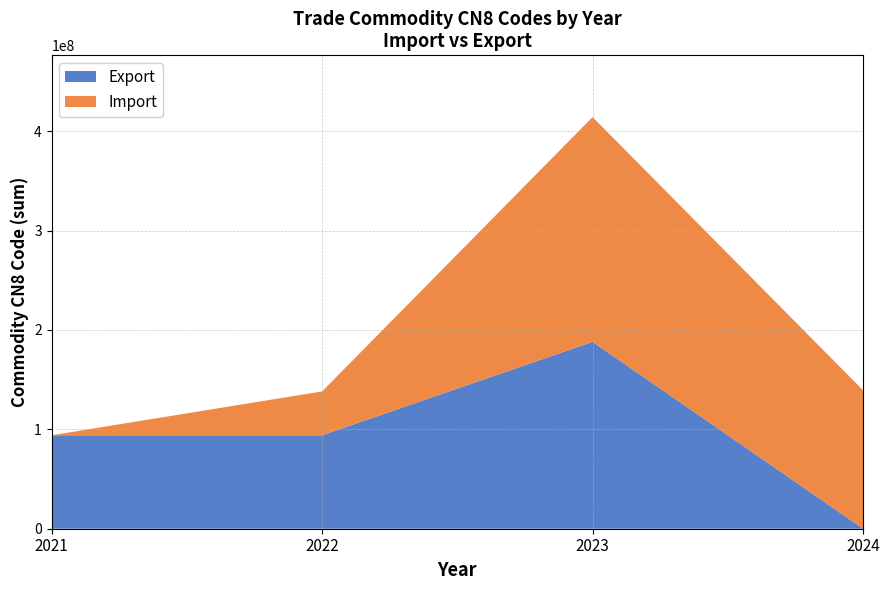

Reading left to right, what are the values for Export?

94033091	94033091	188066182	0